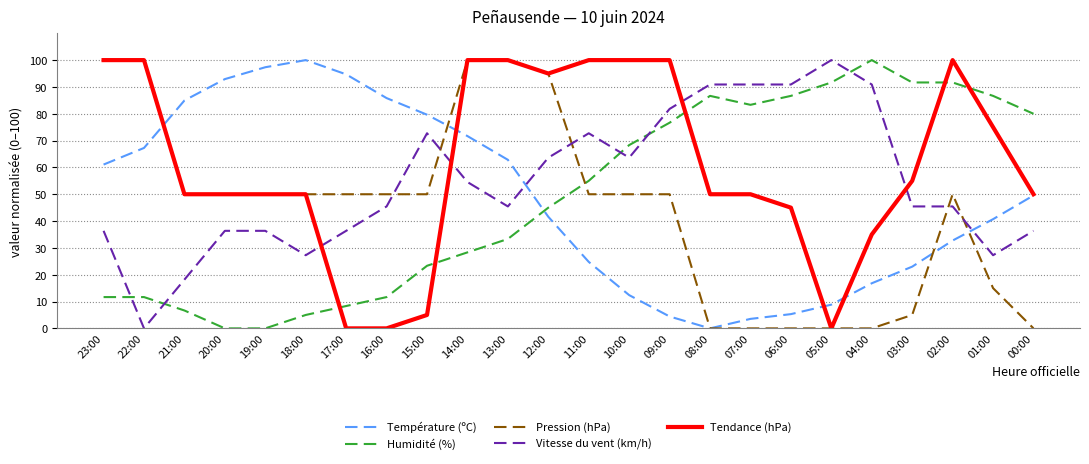

The value of Humidité (%) at 11:00 is 31.6. True or false?

False